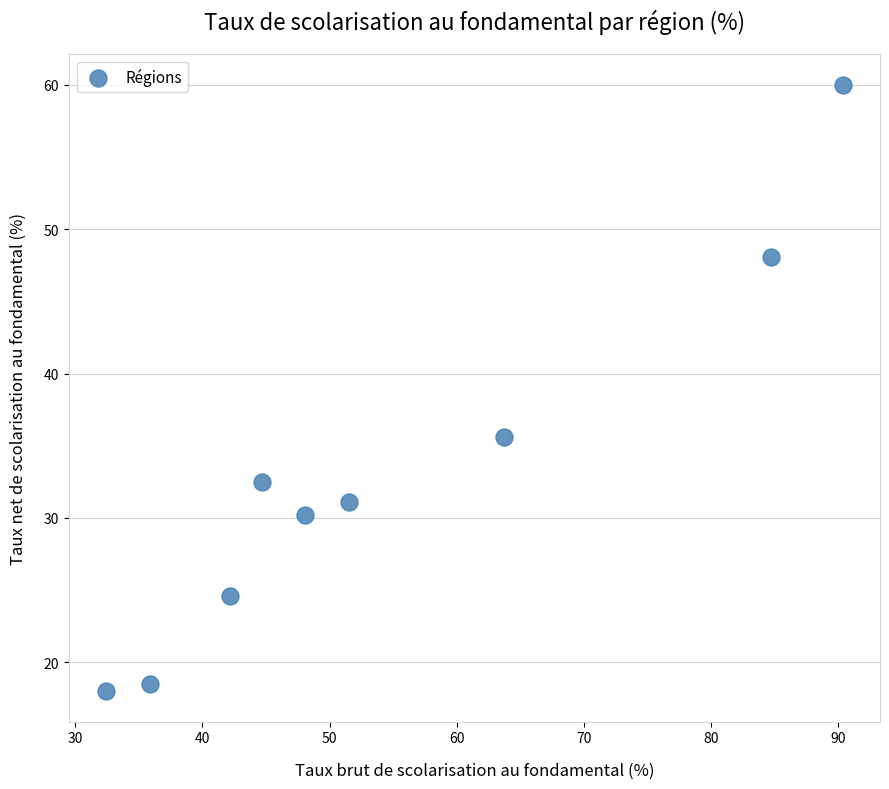

What is the range of Y values (max minus min)?

42.0